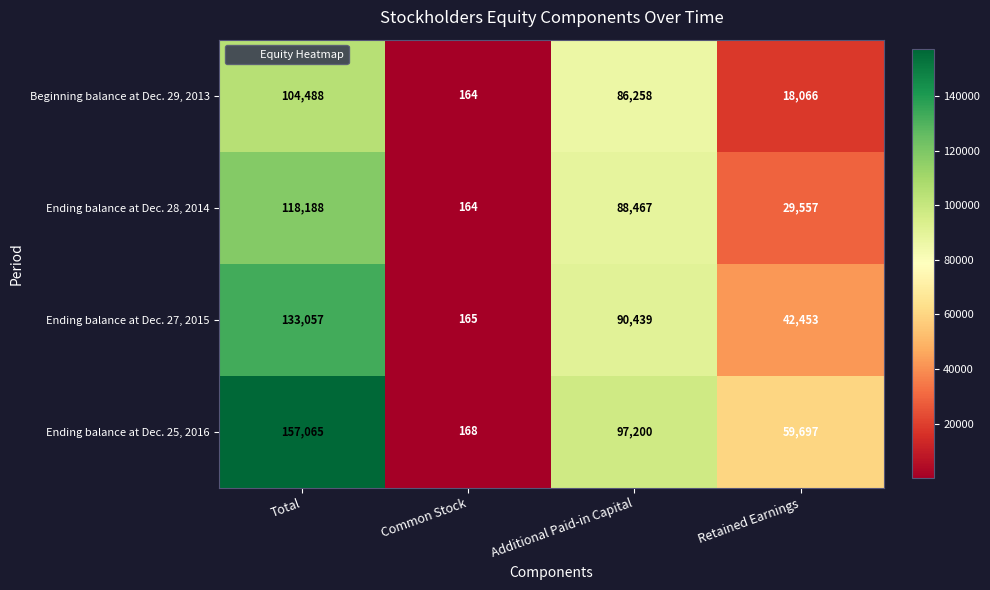

At which category does the chart reach its minimum across all series?

Common Stock